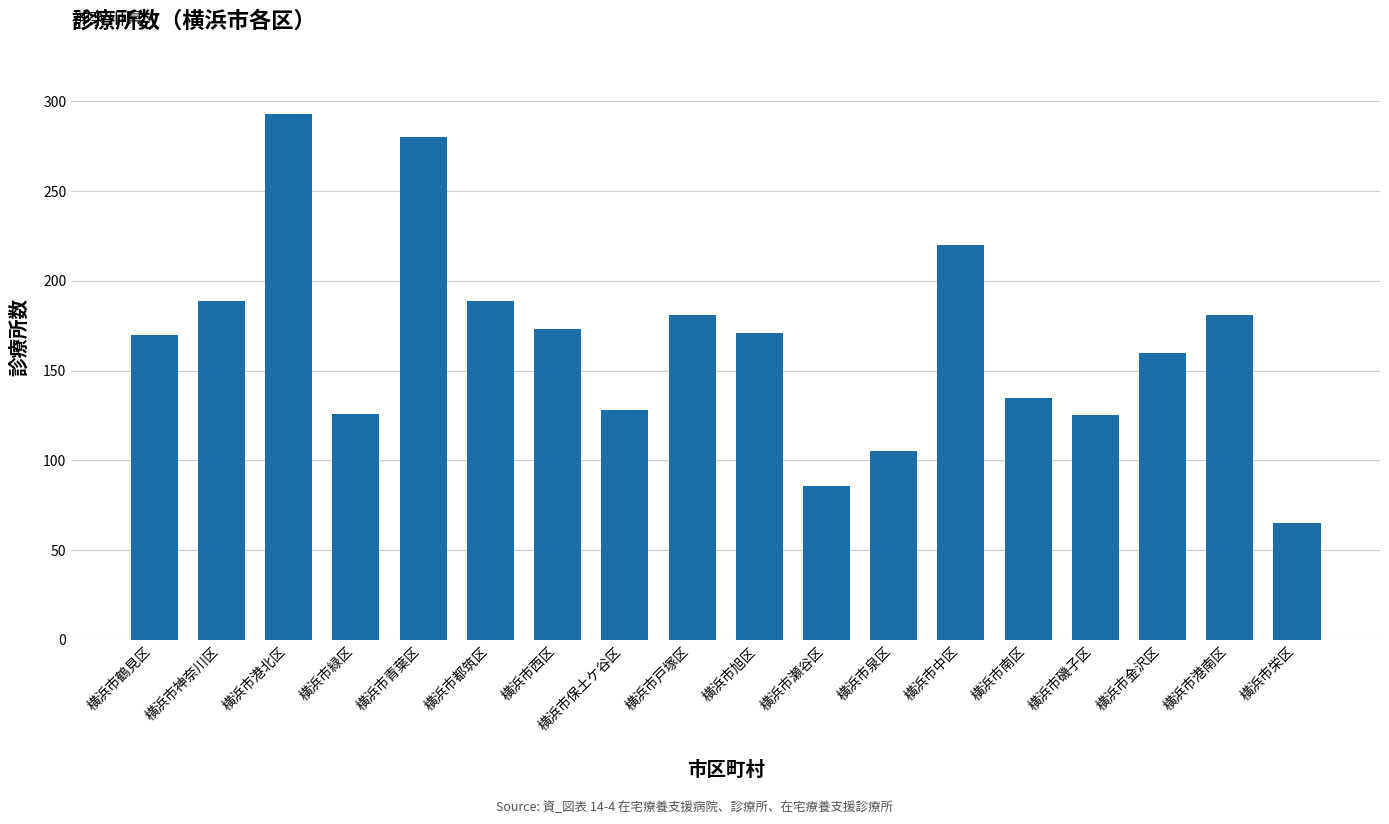

What is the approximate value at 横浜市西区?

173